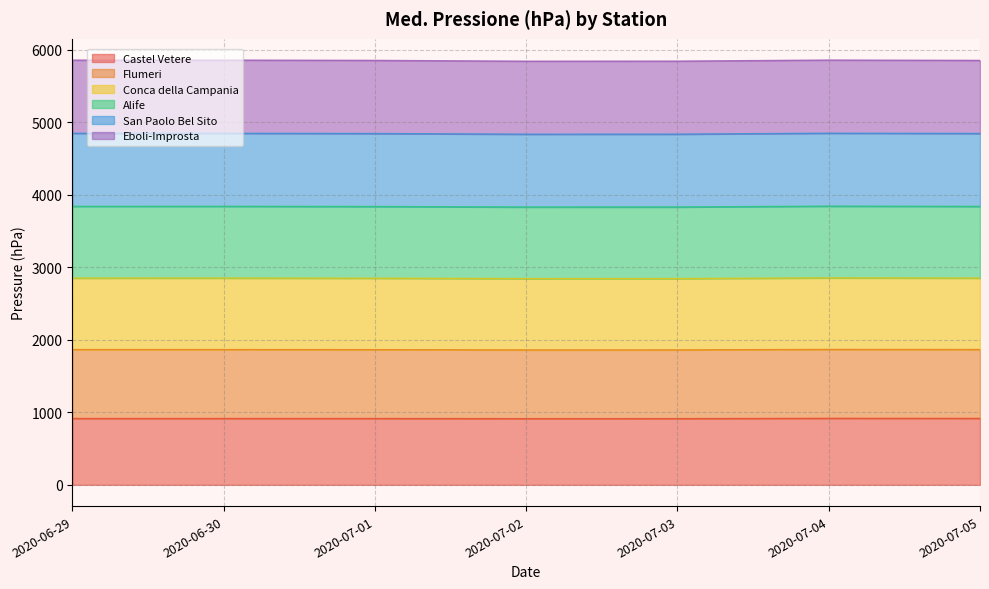

What is the difference between the Alife values at 2020-06-30 and 2020-07-05?

4.0